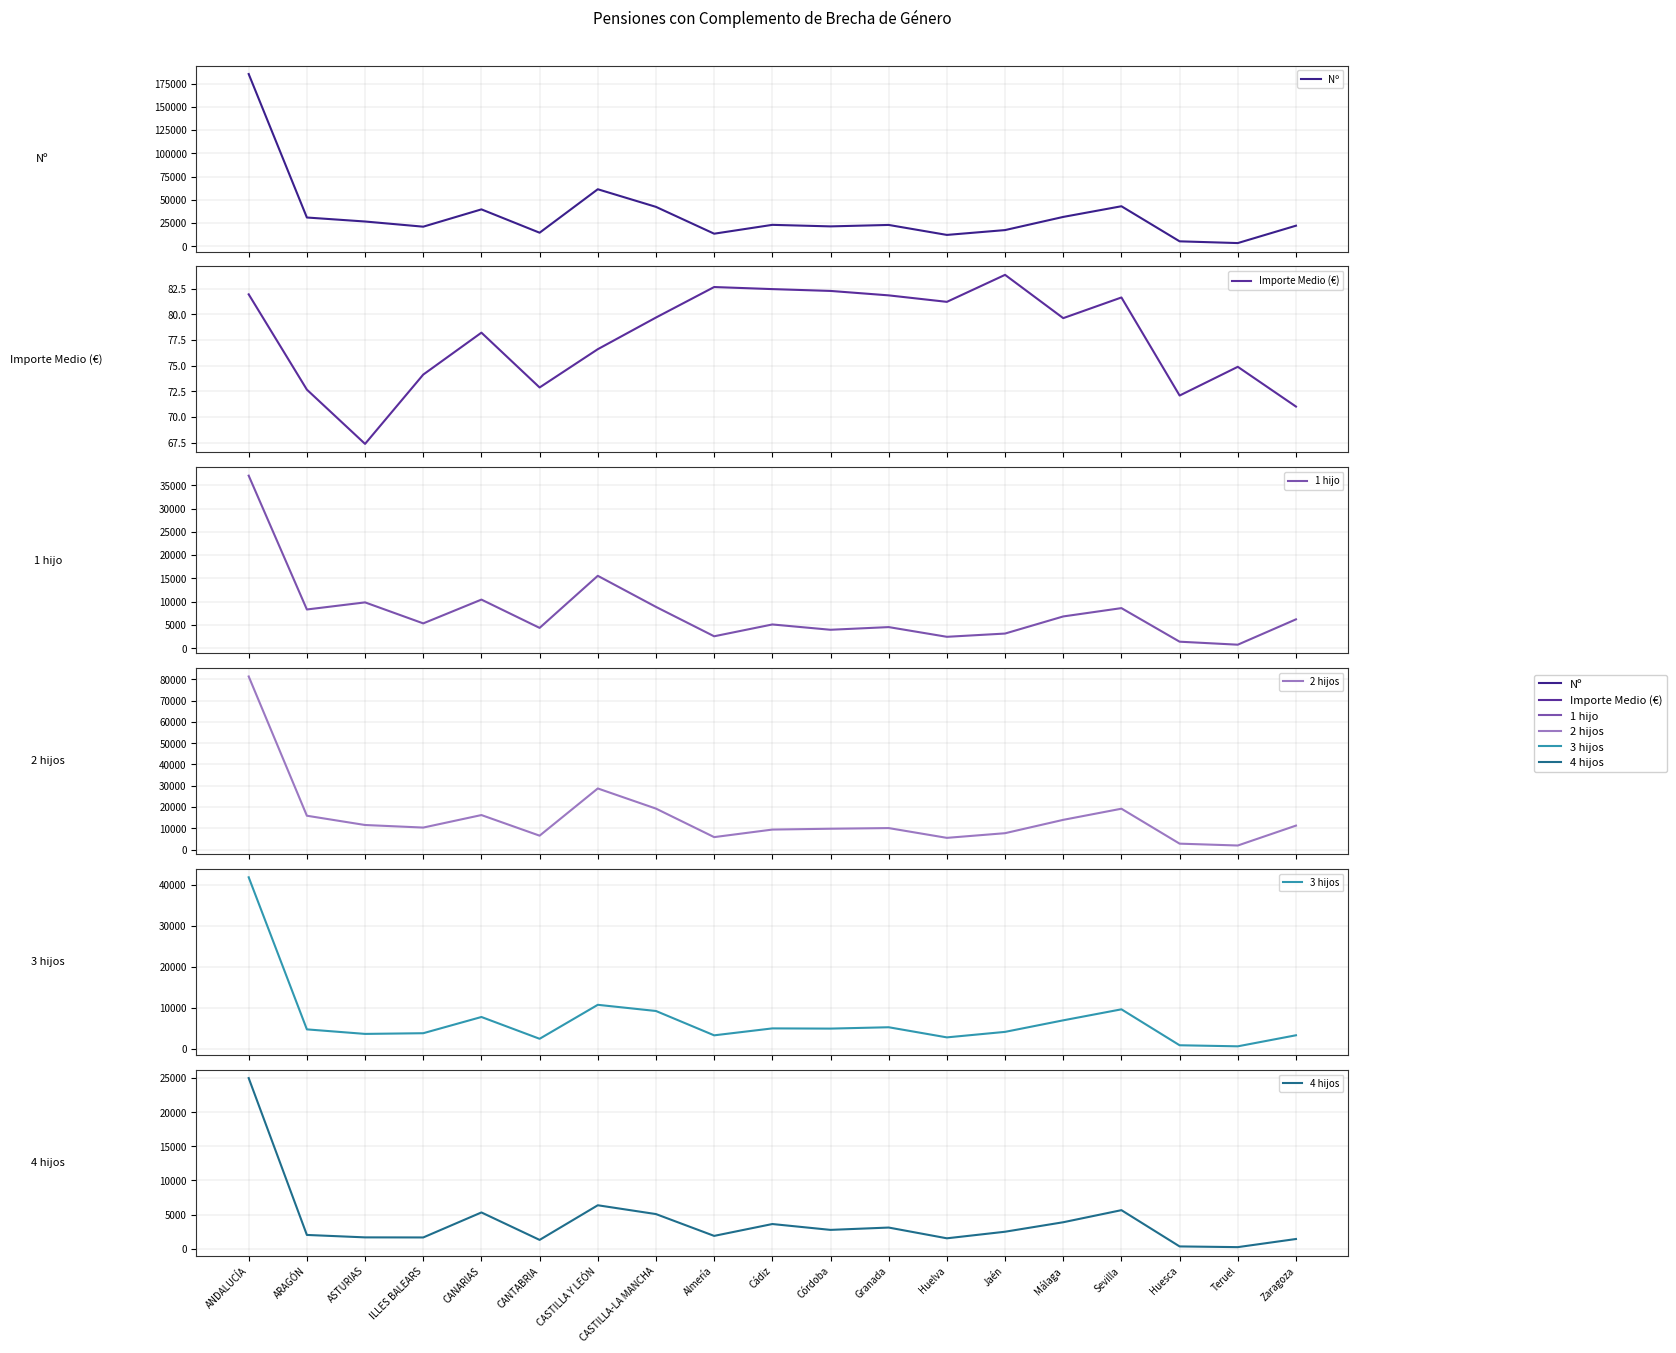

What is the lowest value of the 1 hijo series?

737.0